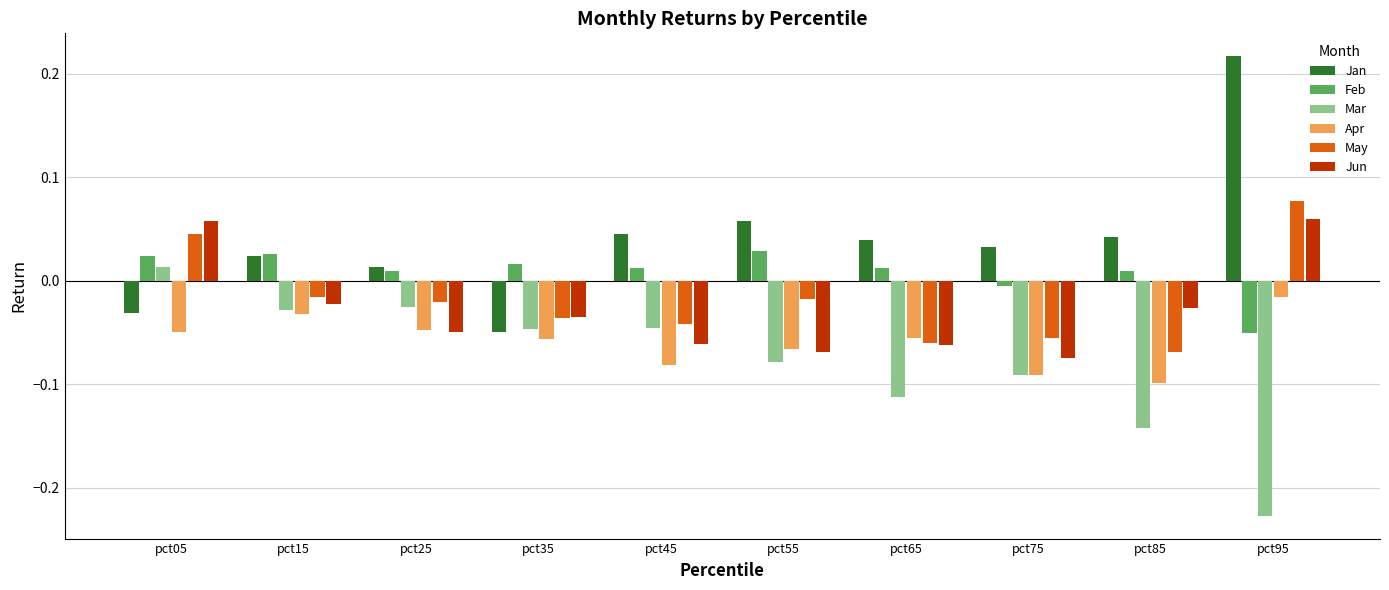

What is the spread (max minus min) of values at pct95?

0.4